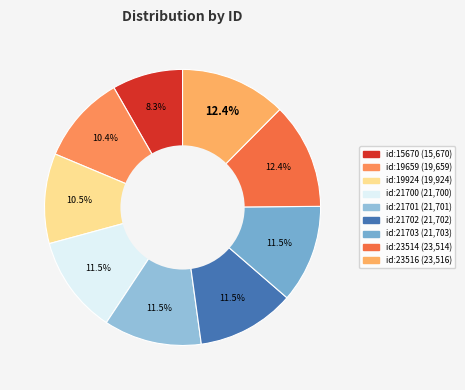

To the nearest percent, what is the combined percentage of id:19924 and id:21702?

22%